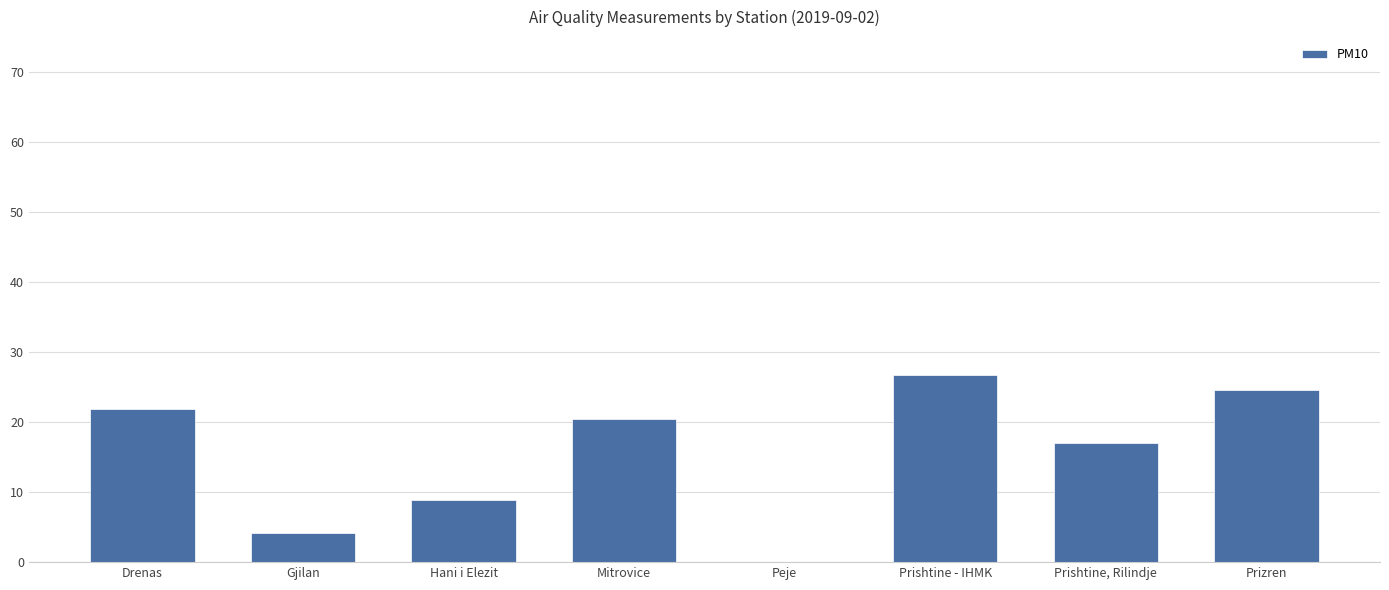

The chart shows a value of 21.9 at Drenas. True or false?

True